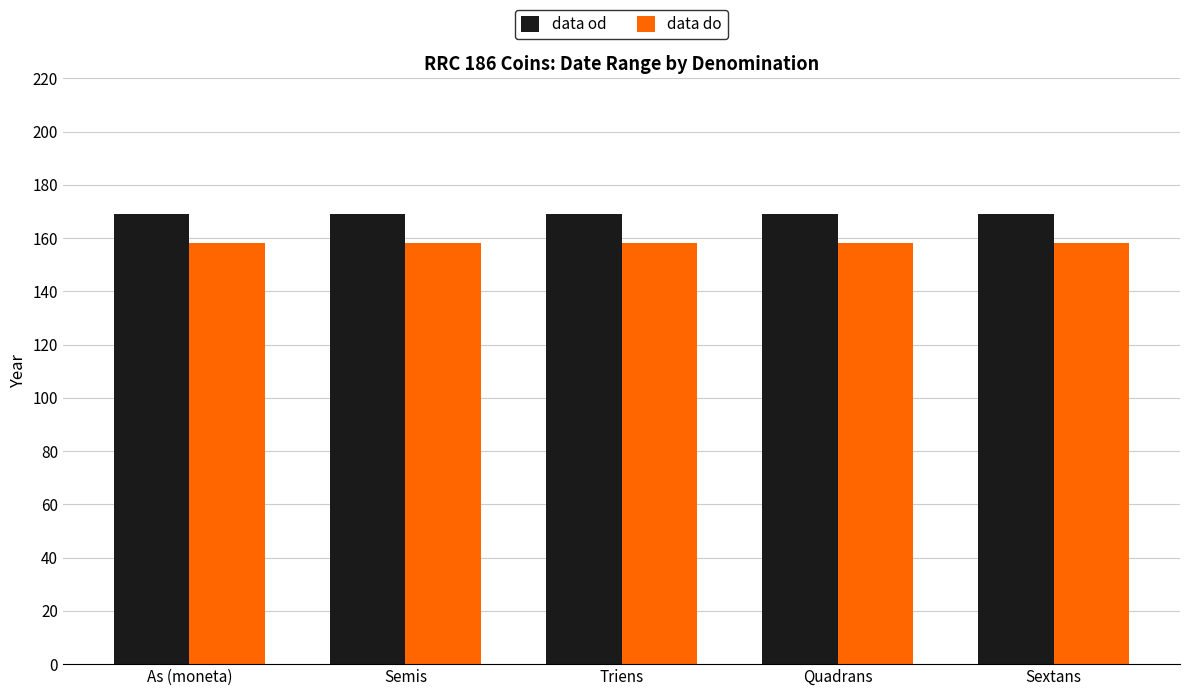

Is the value of data od at As (moneta) greater than the value of data do at Quadrans?

Yes